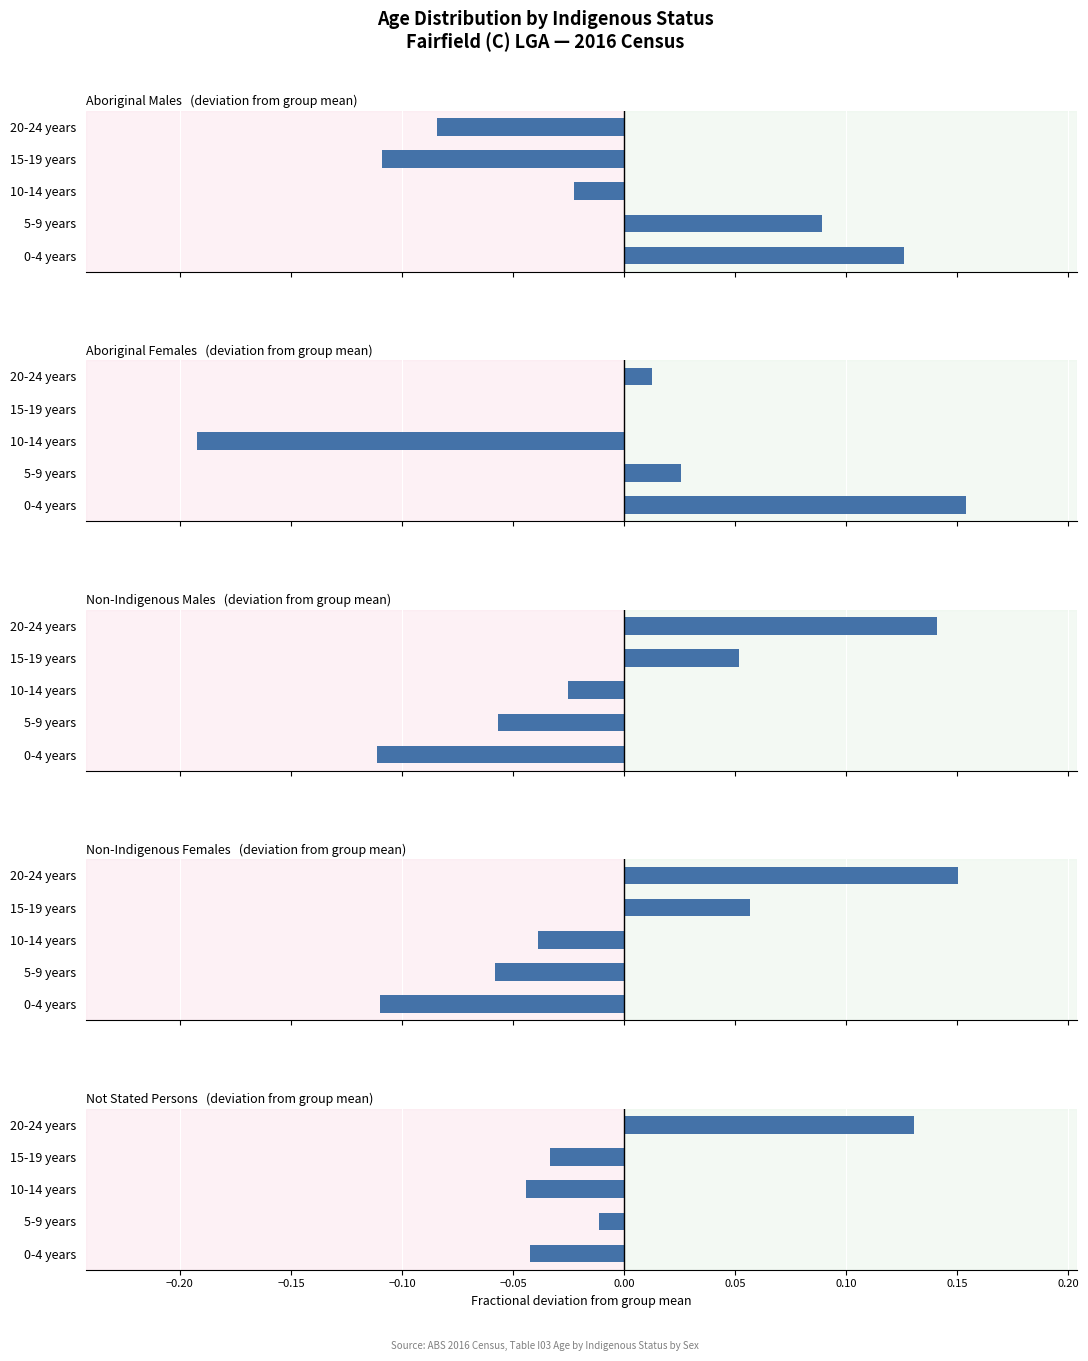

What is the value of the Non-Indigenous Males bar at the 1st from the left?

-0.1